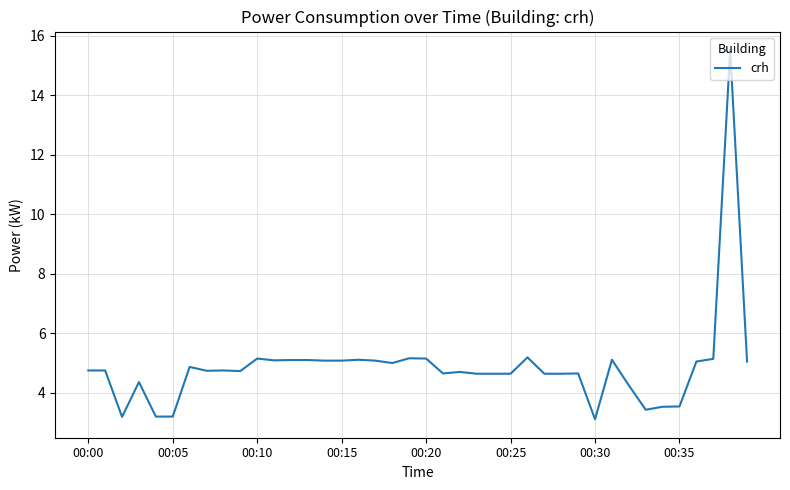

What is the maximum value shown in the chart?

15.5